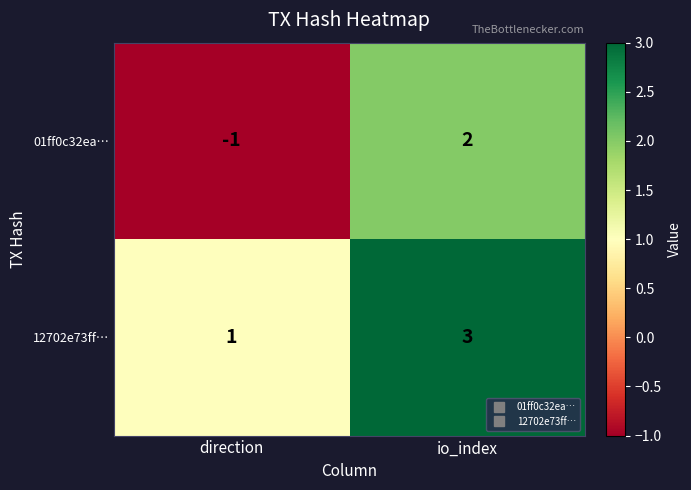

List the series in order of their overall mean, lowest first.

01ff0c32ea…, 12702e73ff…